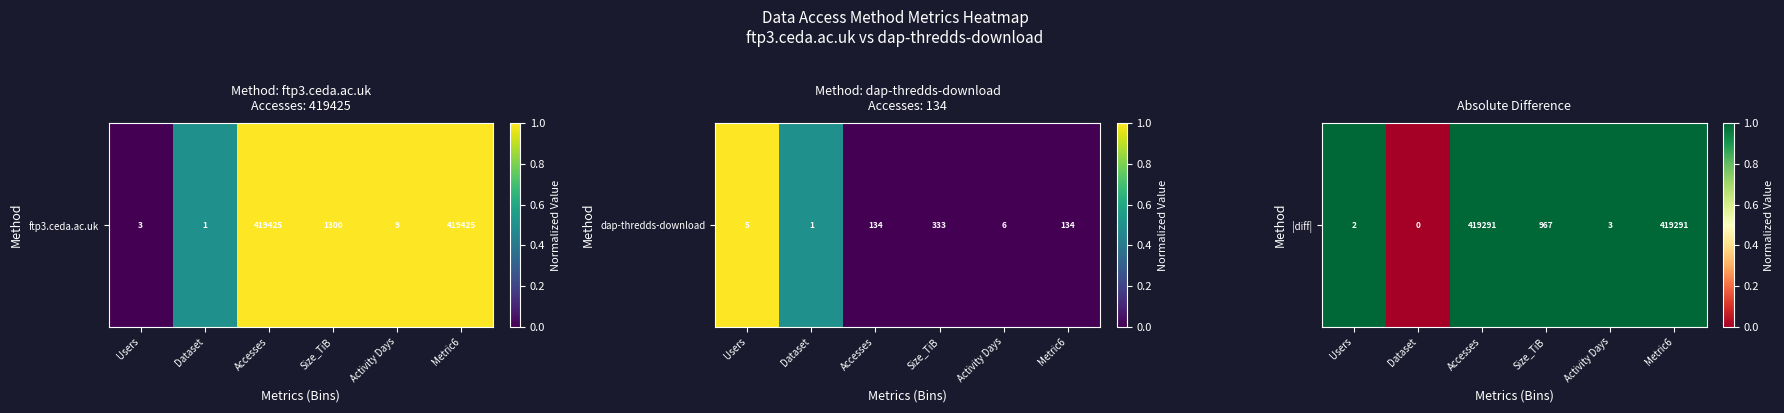

Between Metric6 and Users, which is larger?

Metric6